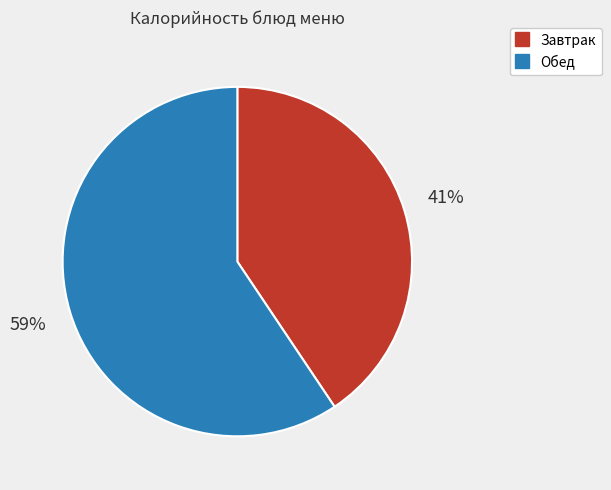

Does any single category account for the majority?

Yes